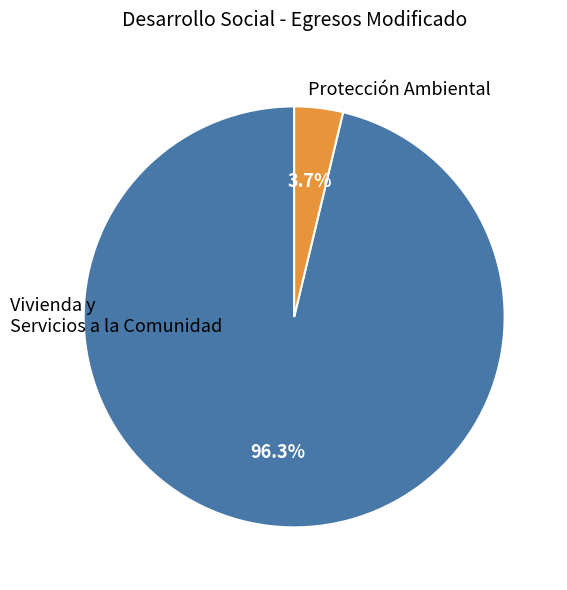

To the nearest percent, what percentage of the pie is Vivienda y Servicios a la Comunidad?

4%